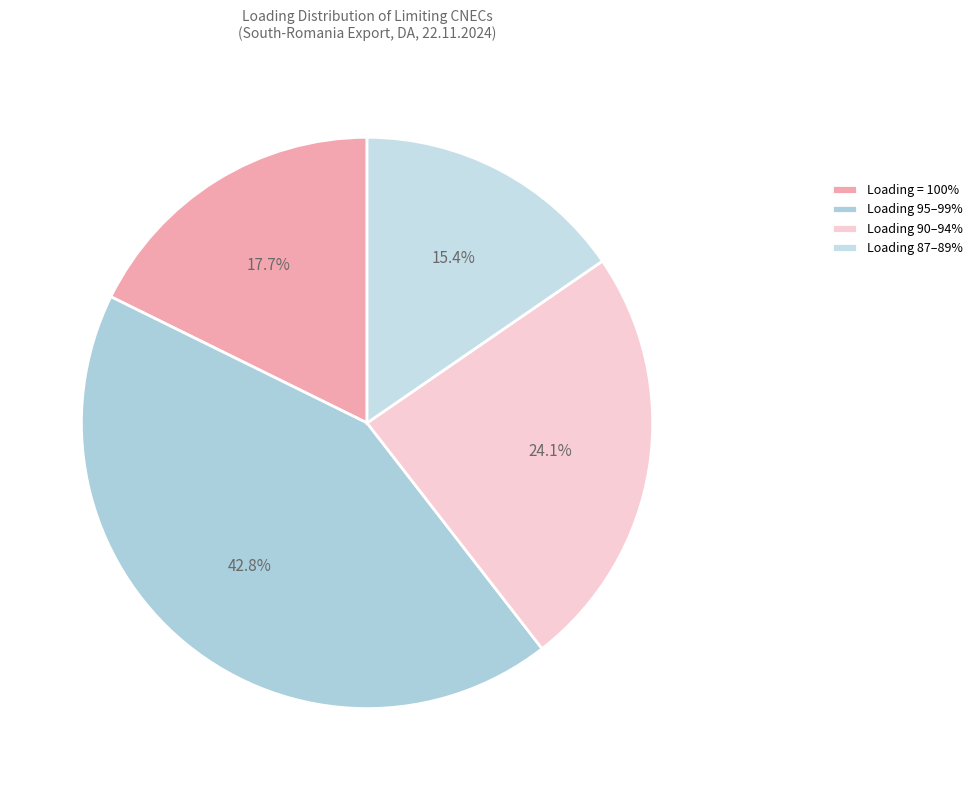

How many segments does this pie chart have?

4